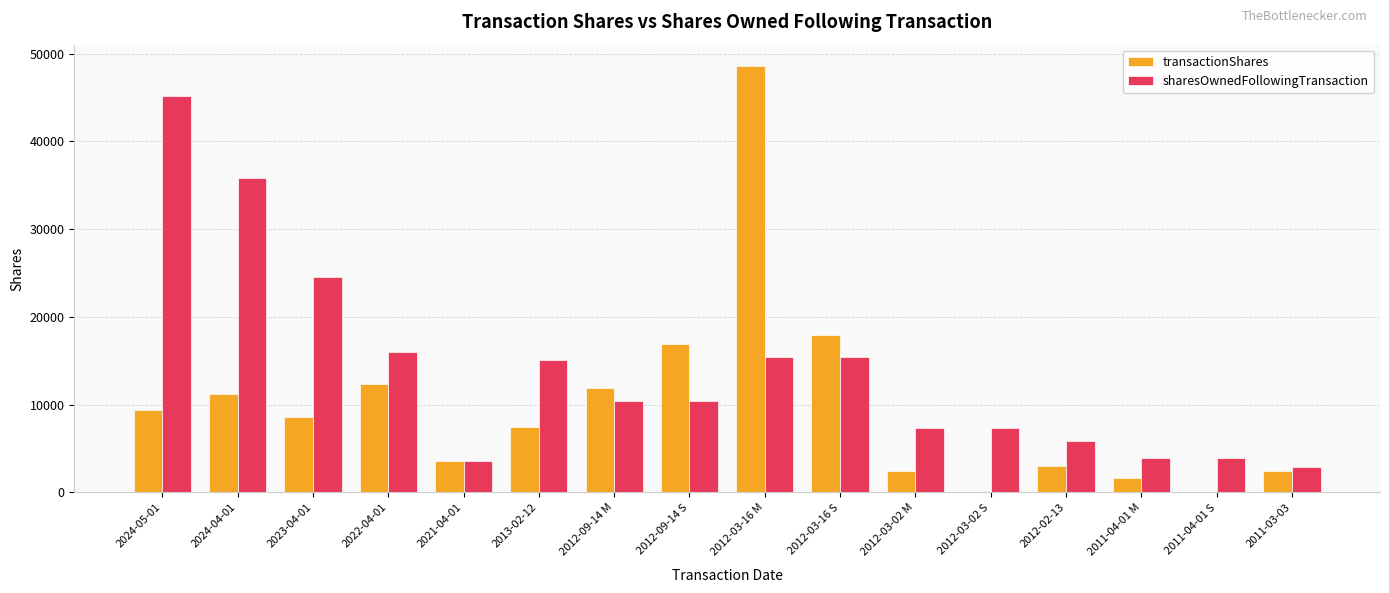

Which series changed the most between 2024-04-01 and 2012-02-13?

sharesOwnedFollowingTransaction